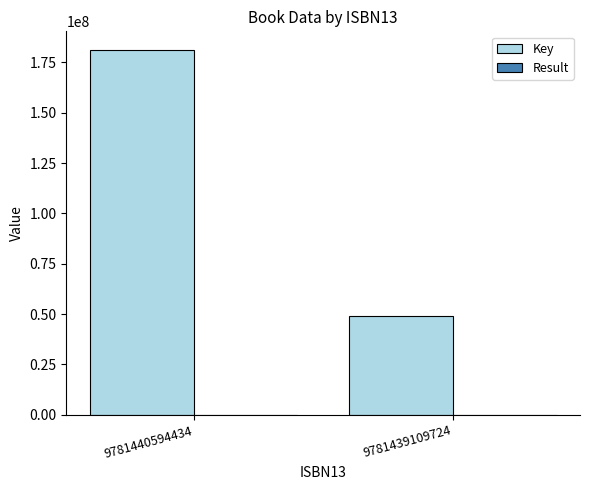

At which category is the sum across all series the highest?

9781440594434